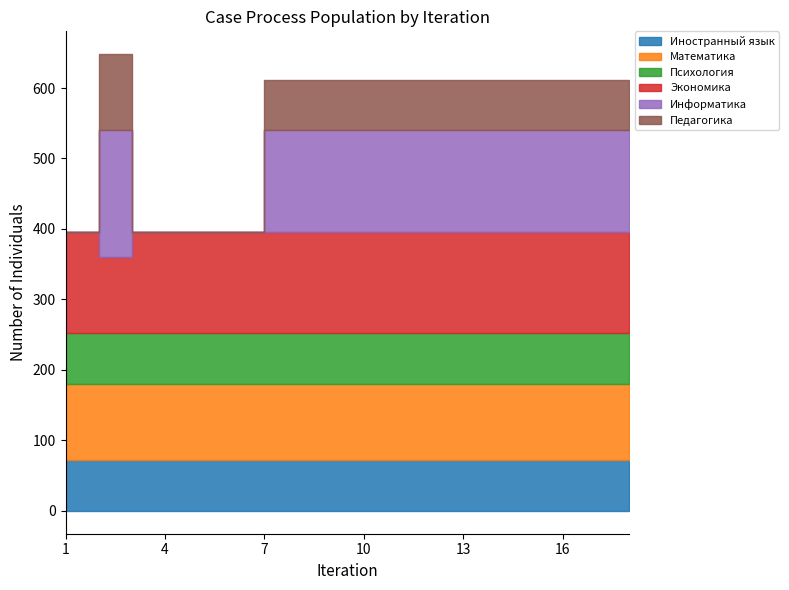

The value of Математика at 14 is 108. True or false?

True